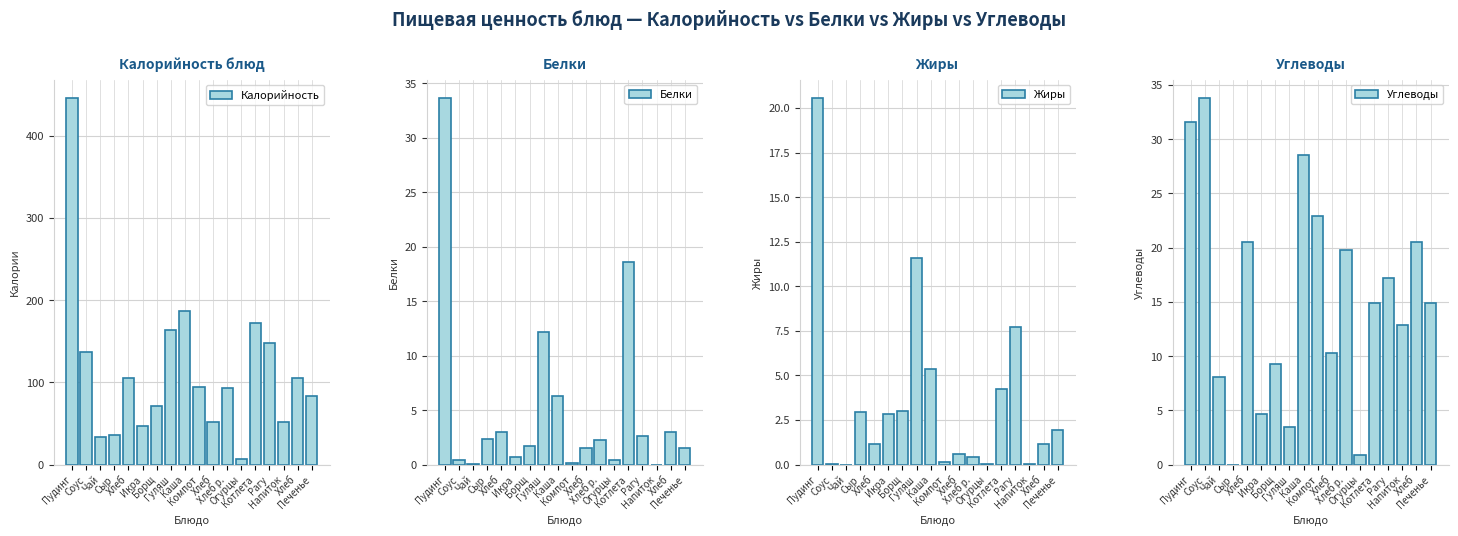

The Белки series shows 3.5 at Гуляш. True or false?

False